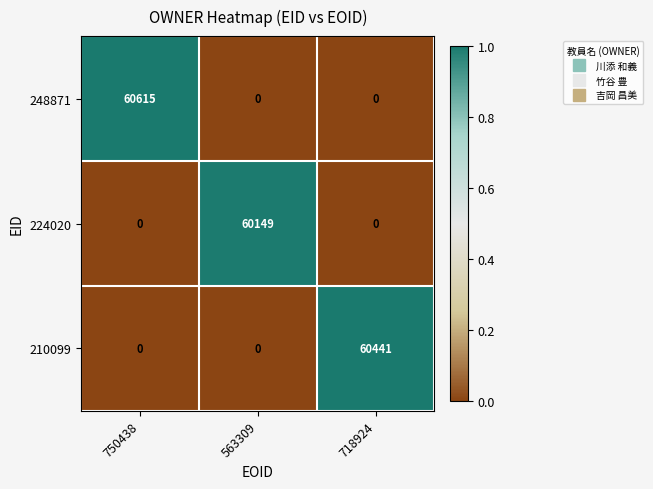

The 248871 series shows 0 at 563309. True or false?

True